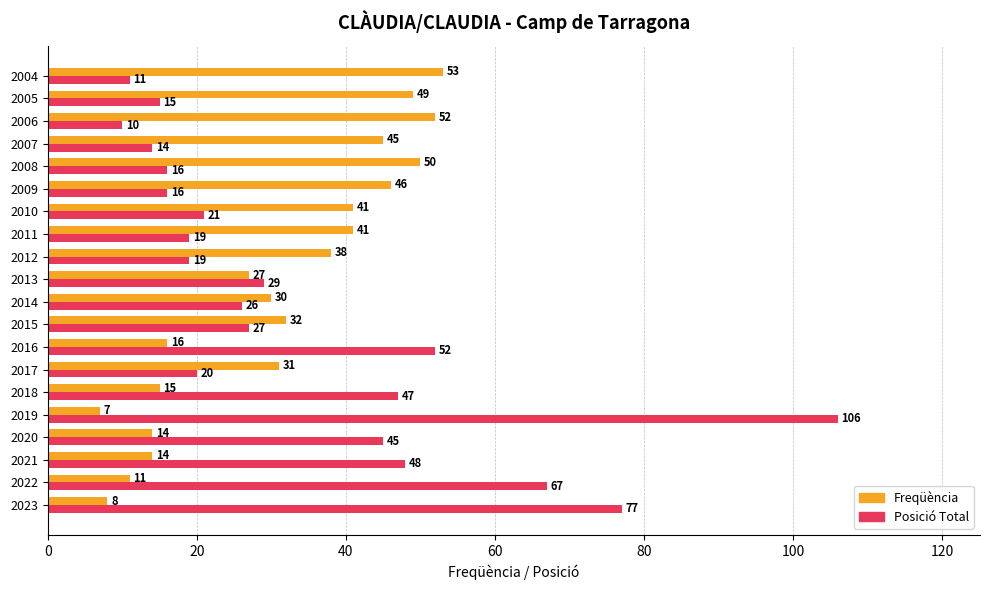

What is the sum of all Freqüència values?

620